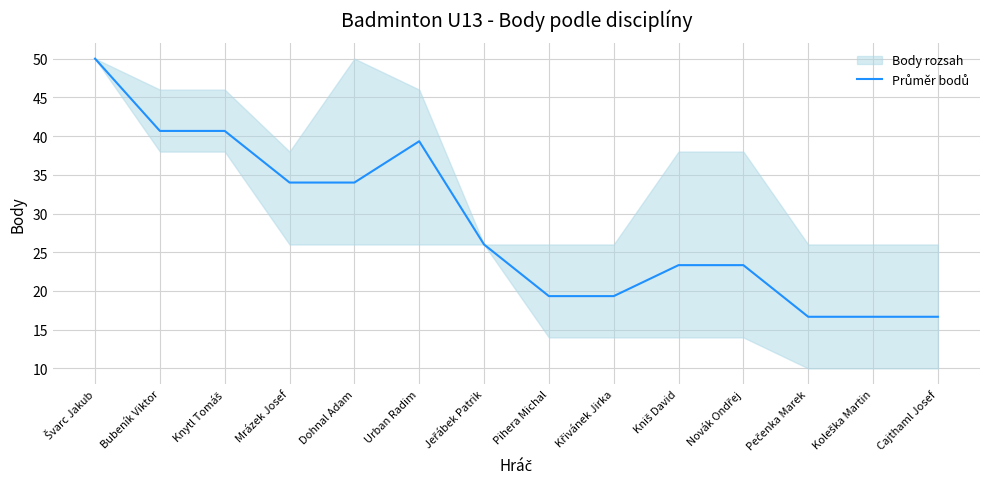

List the labels in order of value, smallest first.

Pečenka Marek, Koleška Martin, Cajthaml Josef, Pihera Michal, Křivánek Jirka, Kniš David, Novák Ondřej, Jeřábek Patrik, Mrázek Josef, Dohnal Adam, Urban Radim, Bubeník Viktor, Knytl Tomáš, Švarc Jakub